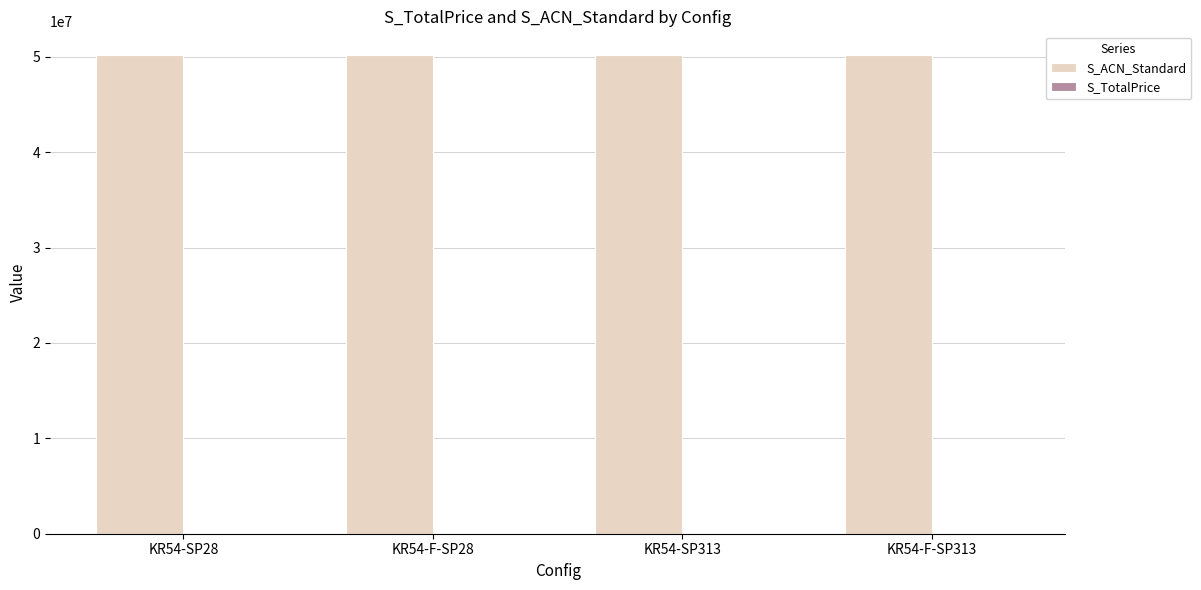

What is the greatest value displayed?

50169690